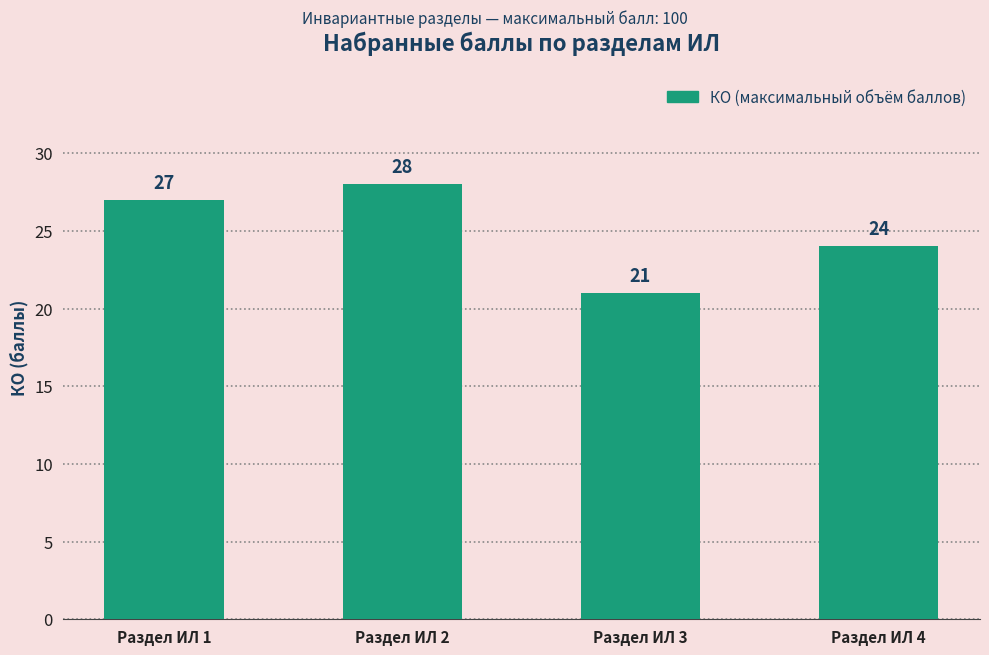

What is the difference between the maximum and minimum values?

7